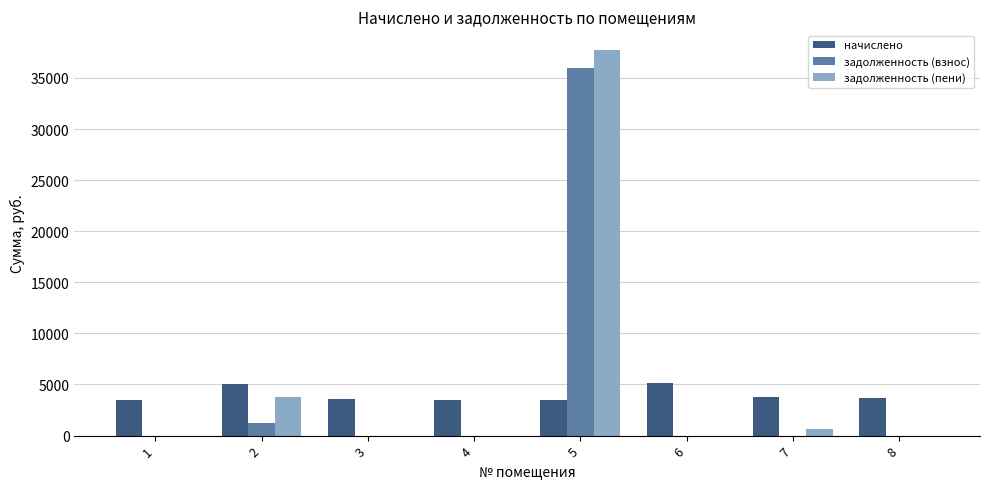

How many distinct data groups are displayed?

3